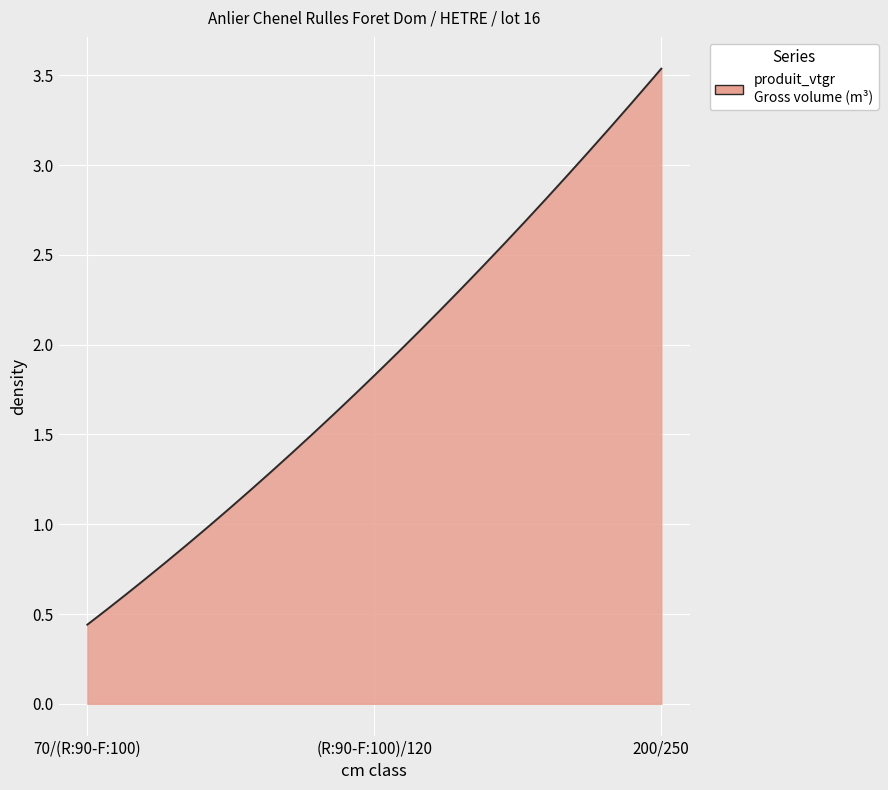

What is the maximum value shown in the chart?

3.5